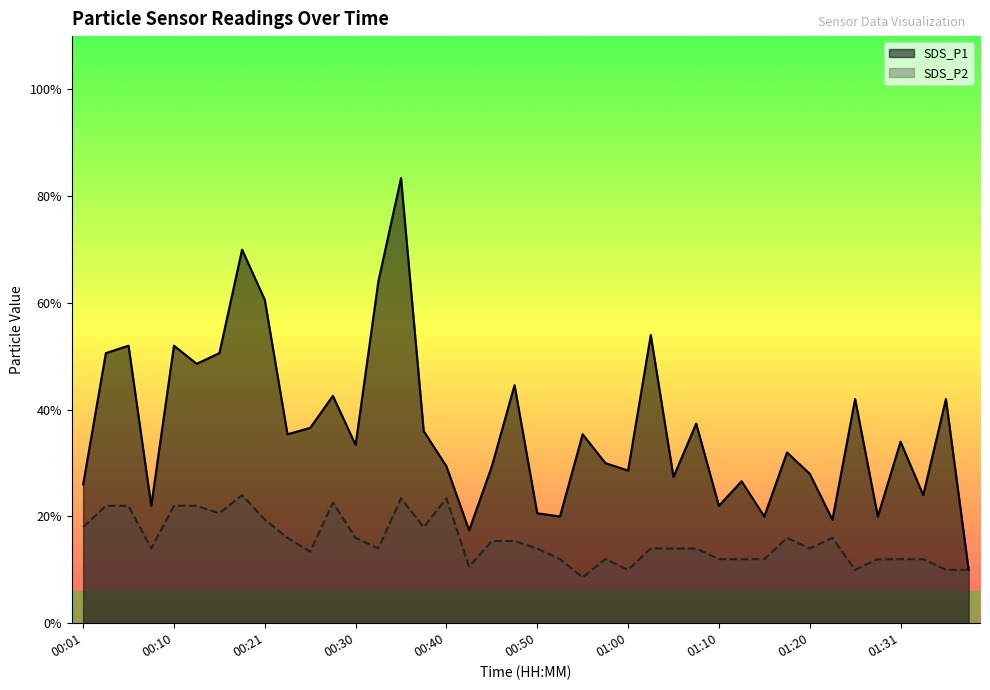

True or false: SDS_P2 and SDS_P1 cross at least once.

False